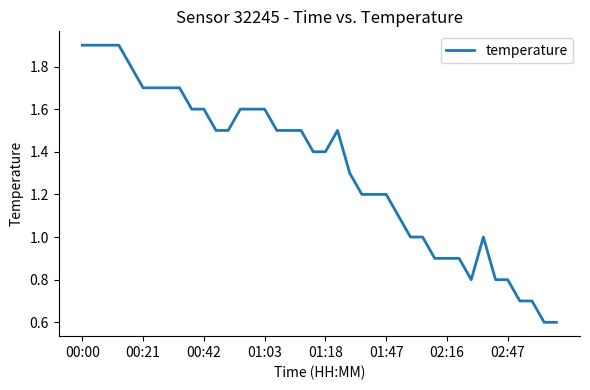

True or false: there are more than 1 points higher than both neighbors.

True